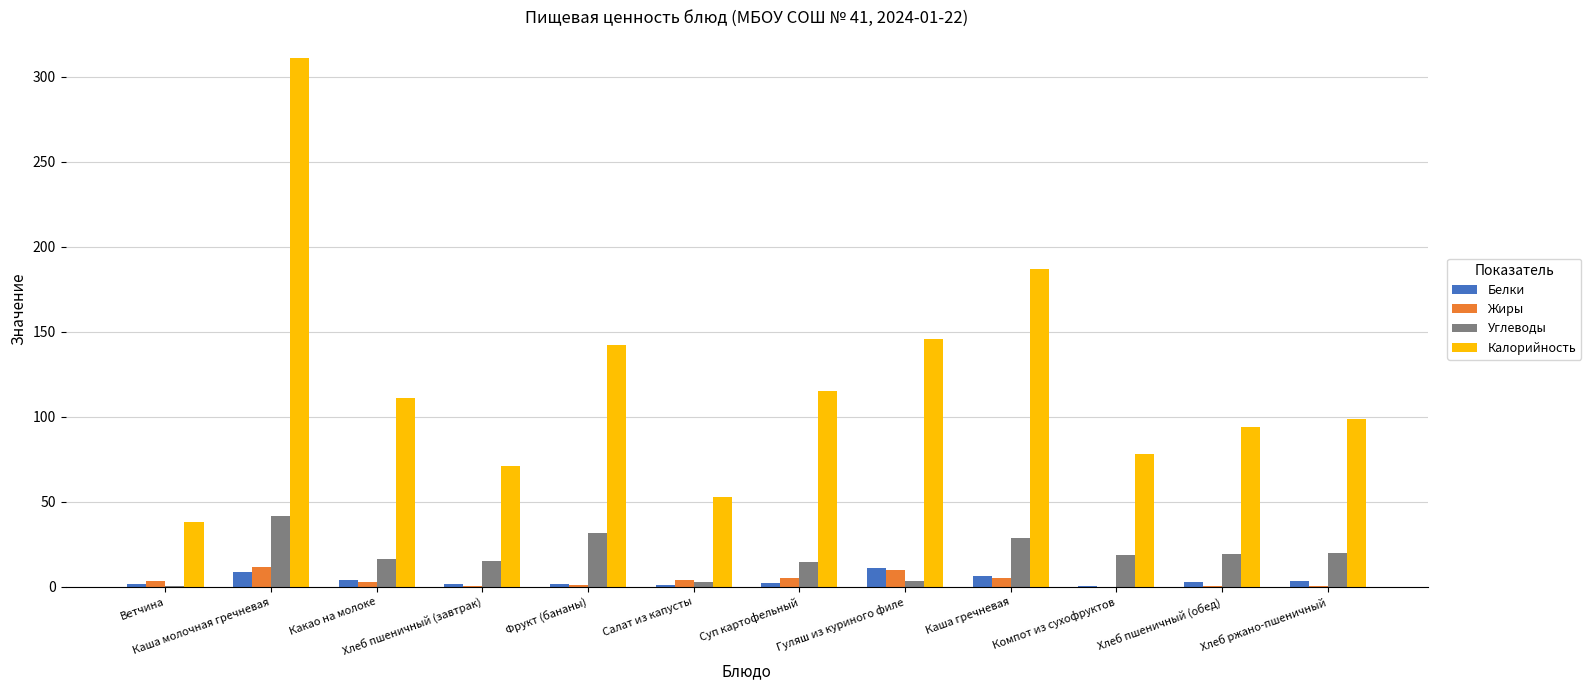

What is the greatest value displayed?

311.0